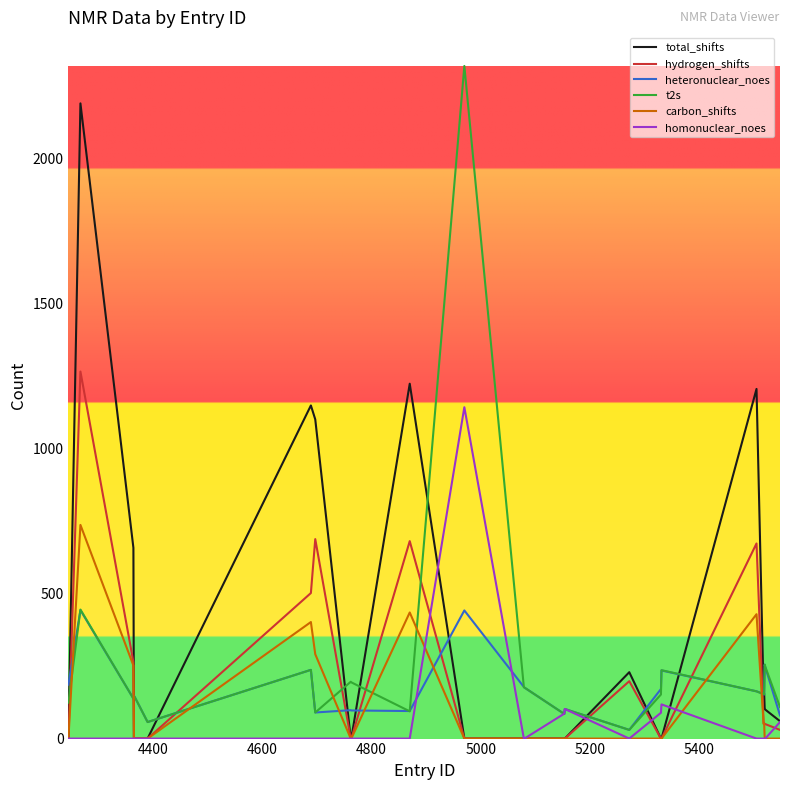

What is the maximum value shown in the chart?

2320